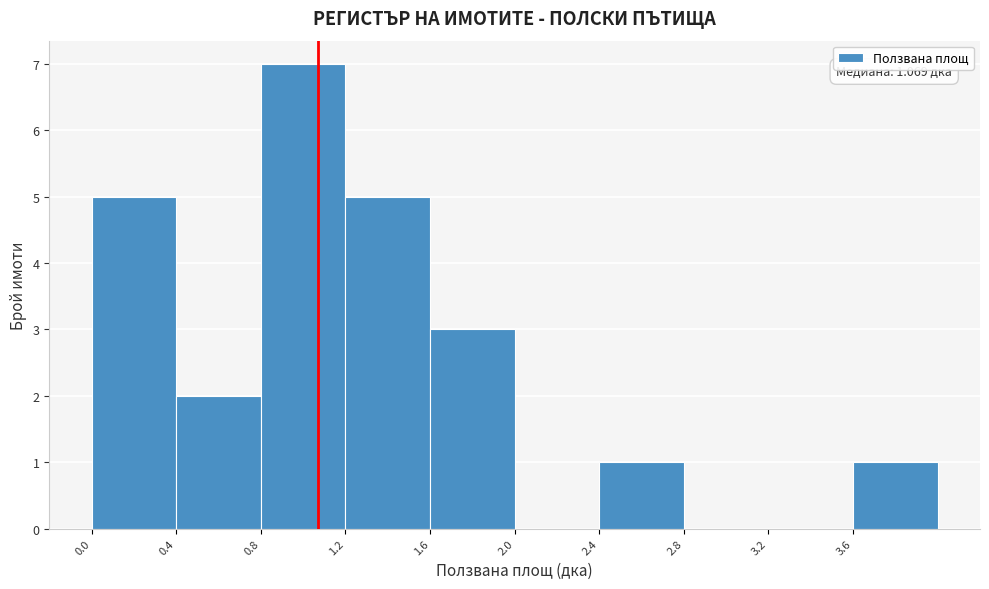

Which range on the x-axis has the tallest bar?

0.8 to 1.2